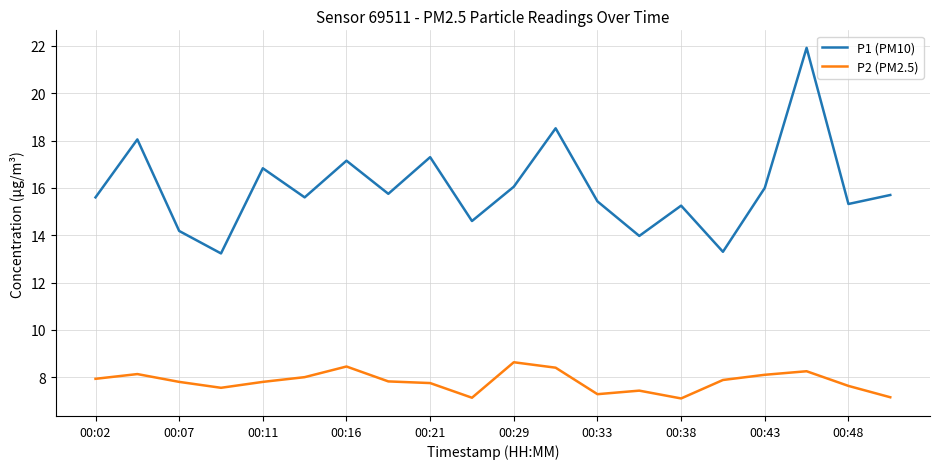

True or false: P1 (PM10) and P2 (PM2.5) cross at least once.

False